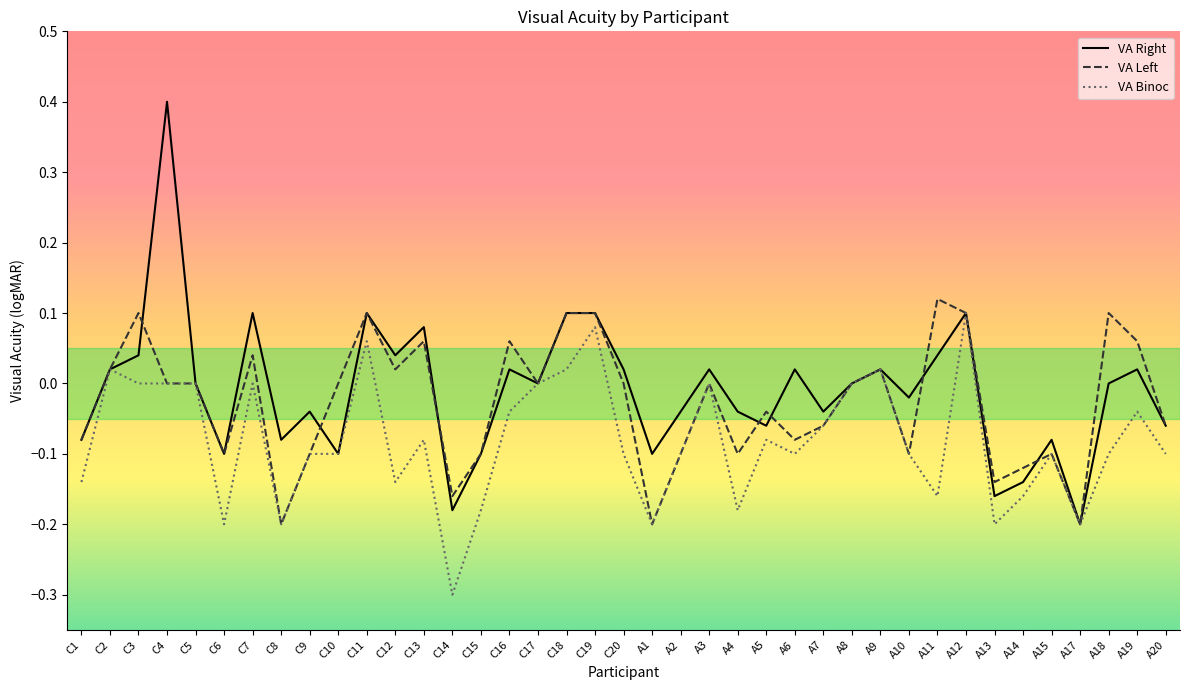

What is the sum of all VA Left values?

-1.0